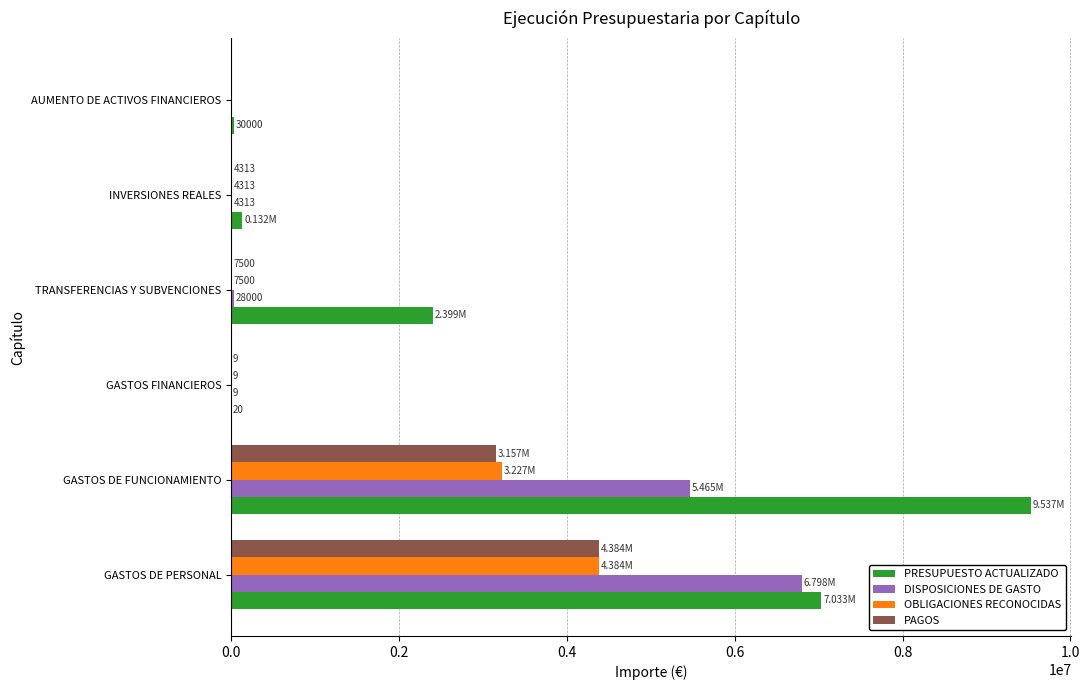

Which category has the highest value in the PAGOS series?

GASTOS DE PERSONAL